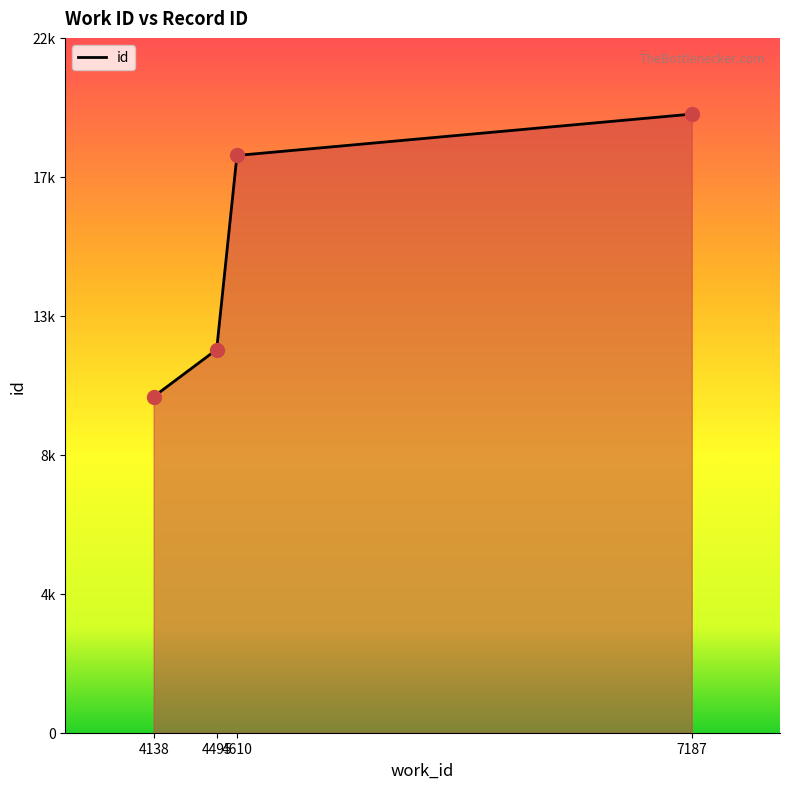

Does the chart have visible grid lines?

No